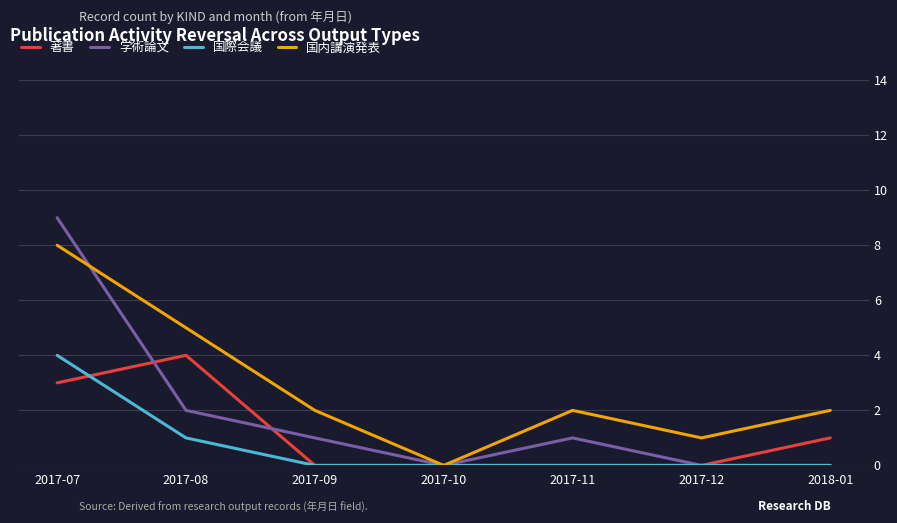

What position from the right is 2017-12?

2